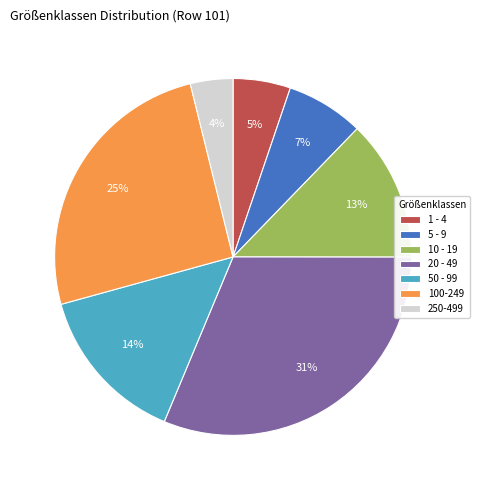

To the nearest percent, what portion does 50 - 99 represent?

14%